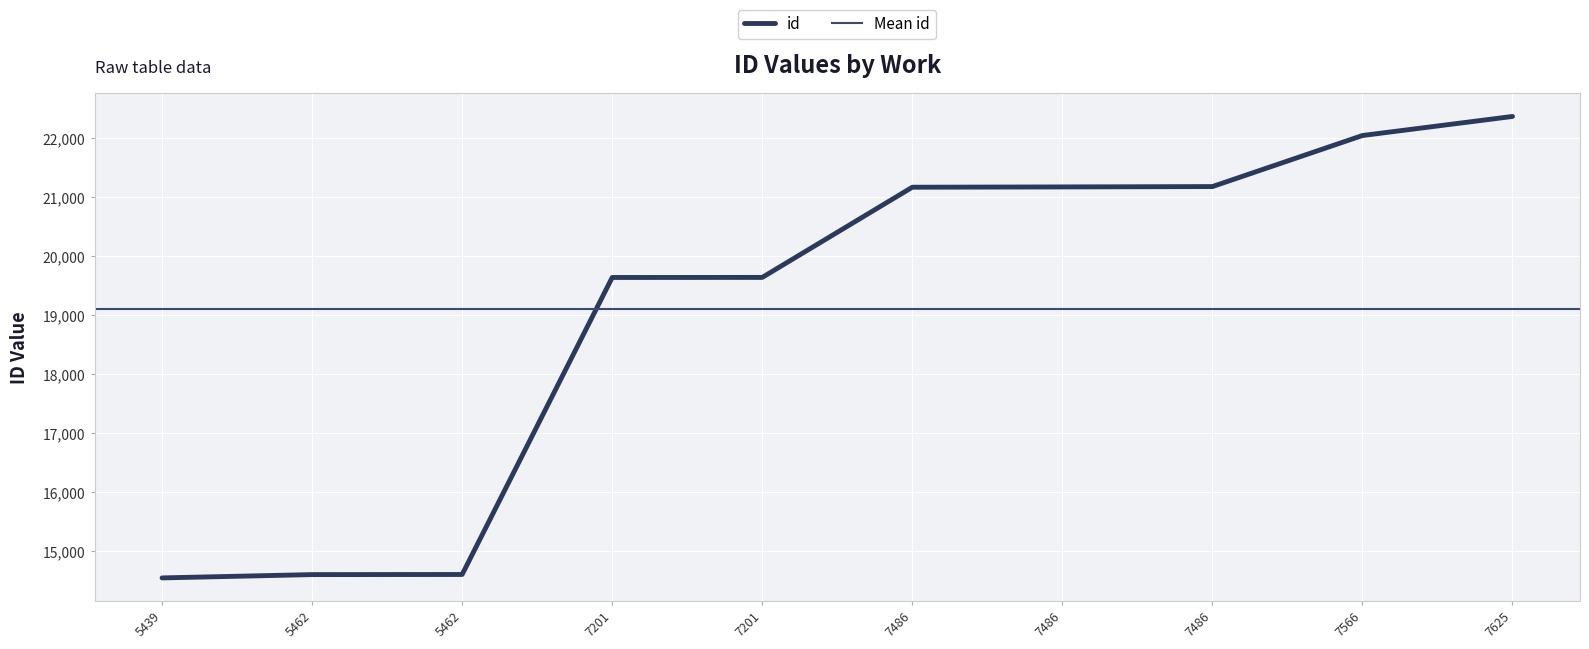

What is the difference between the maximum and minimum values?

7818